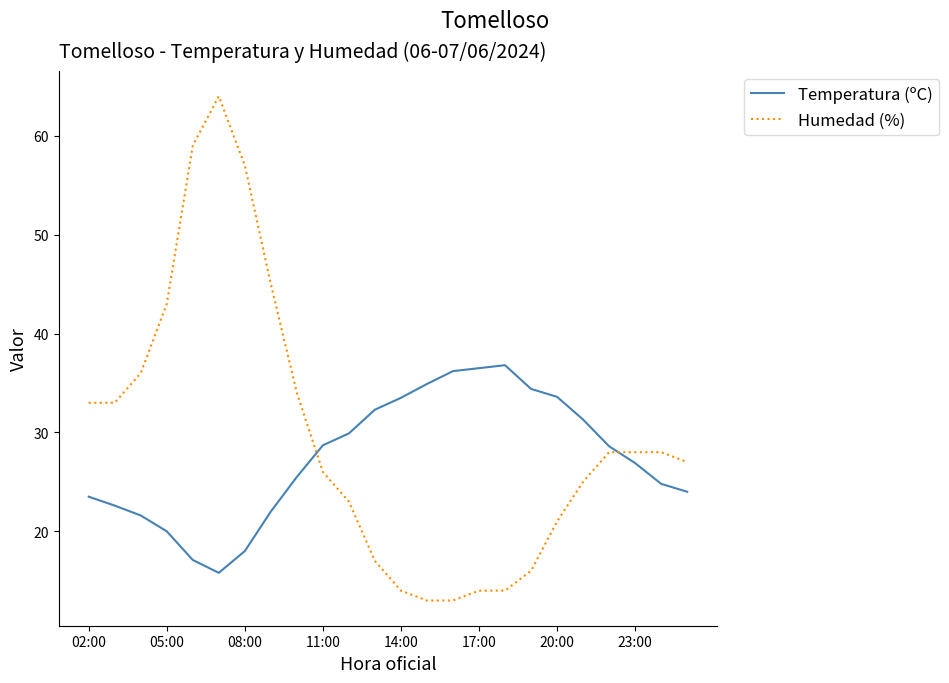

List the series in order of their peak value, lowest first.

Temperatura (ºC), Humedad (%)